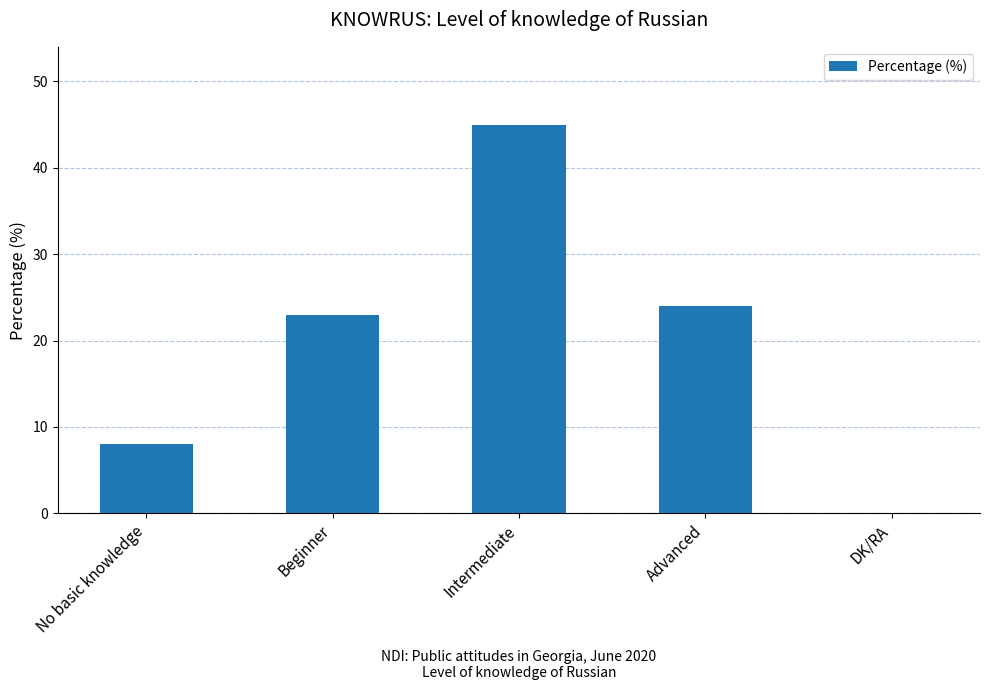

What is the sum of all values?

100